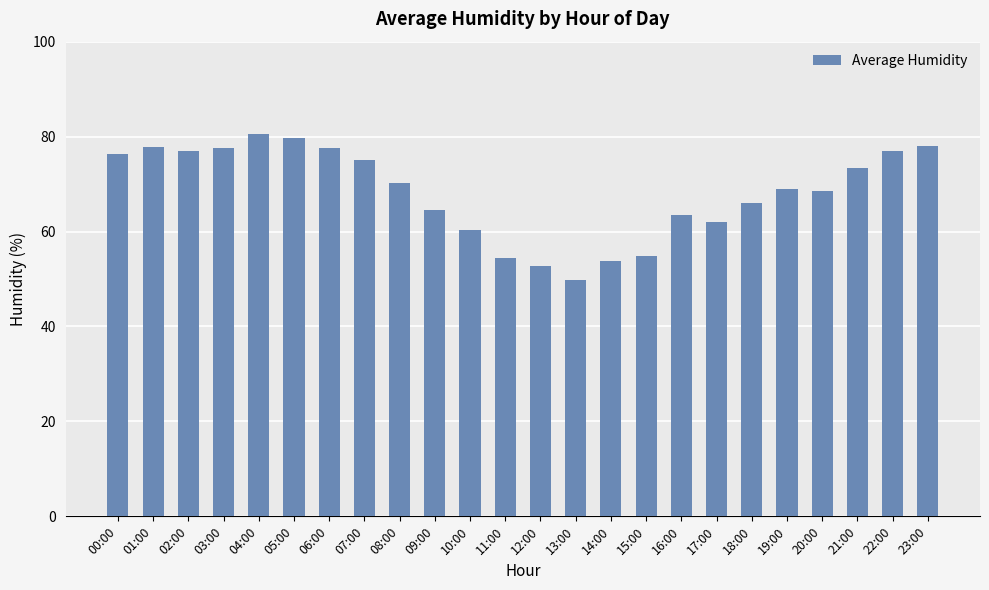

Count the number of data series in this chart.

1